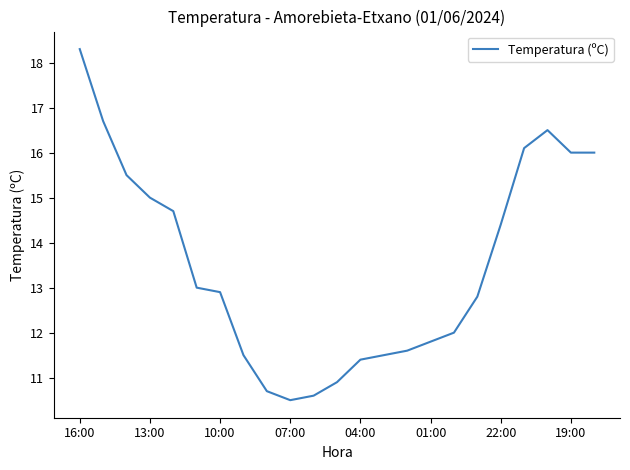

What is the smallest value displayed?

10.5